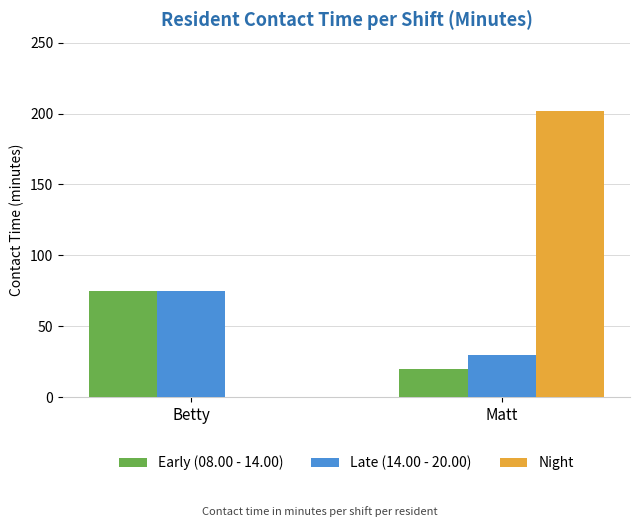

What are all the series names shown in the legend?

Early (08.00 - 14.00), Late (14.00 - 20.00), Night